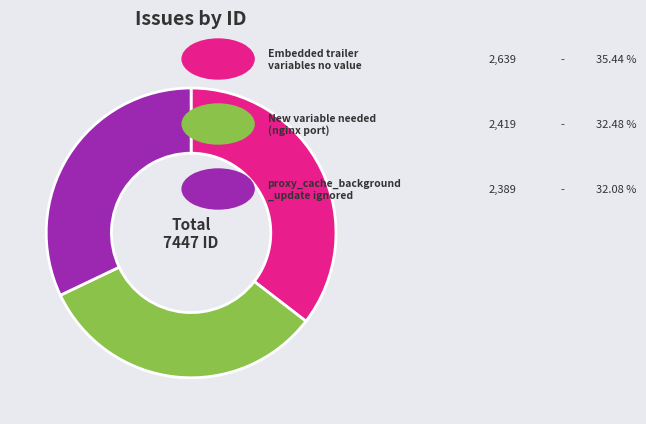

Is there a majority slice in this chart?

No